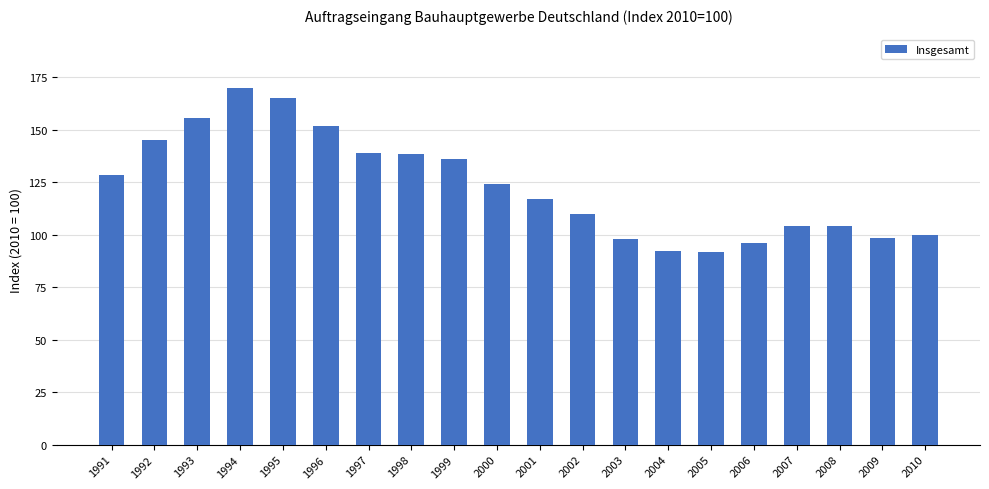

What is the sum of the values at 2008 and 2002?

214.0